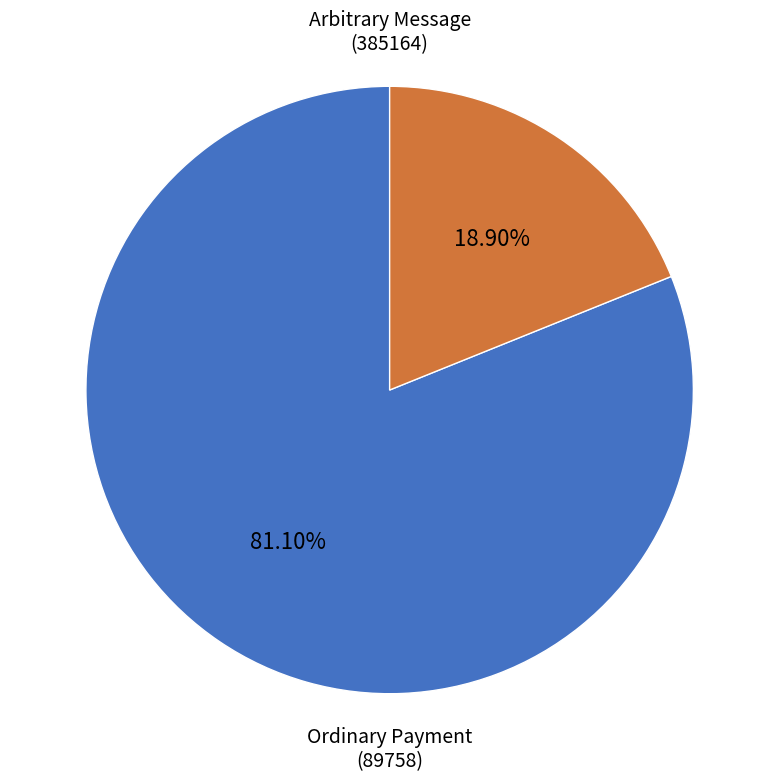

Is there any slice that represents more than half of the pie?

Yes